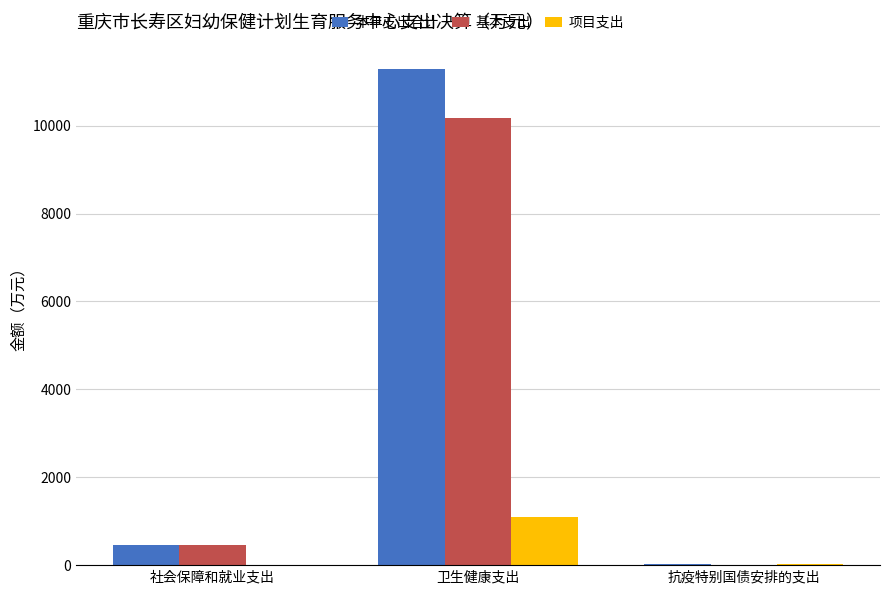

What is the total value across all series at 卫生健康支出?

22559.4